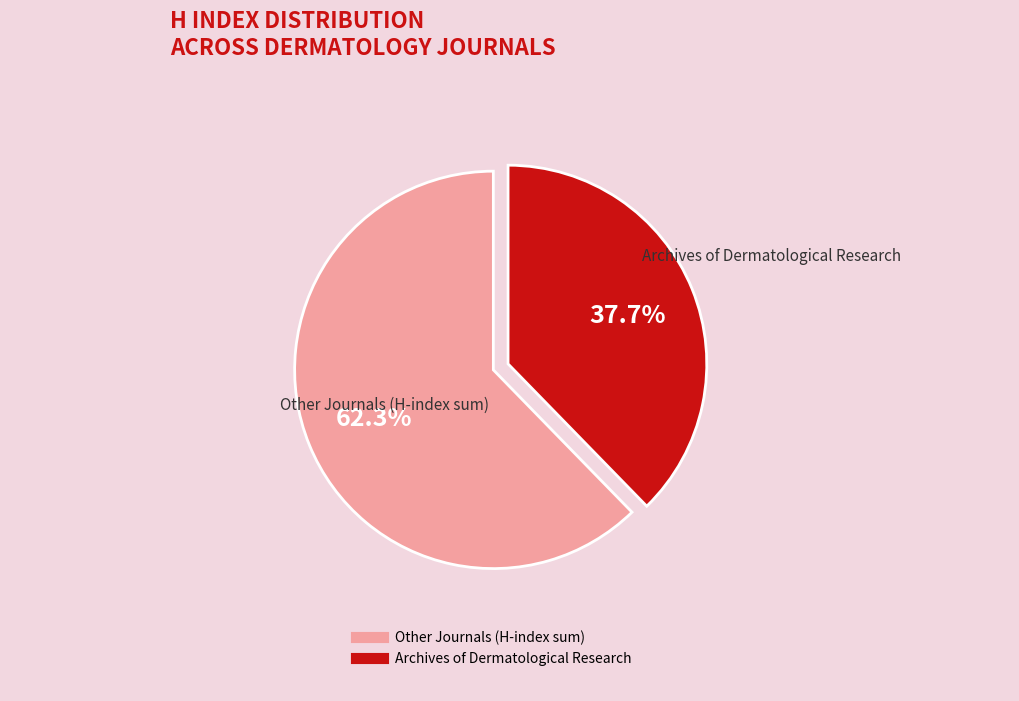

Count the number of slices in the pie.

2